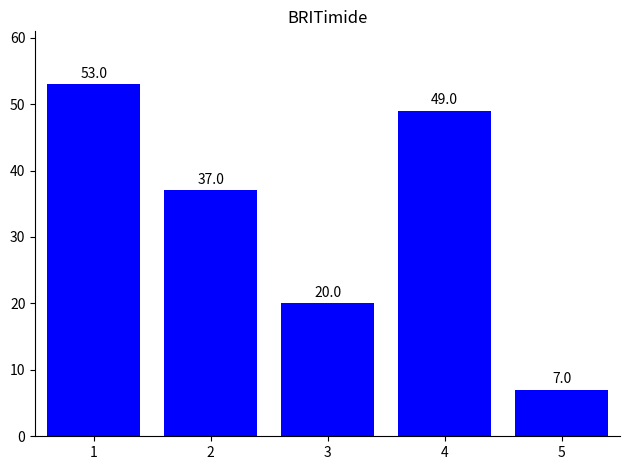

What is the maximum value shown in the chart?

53